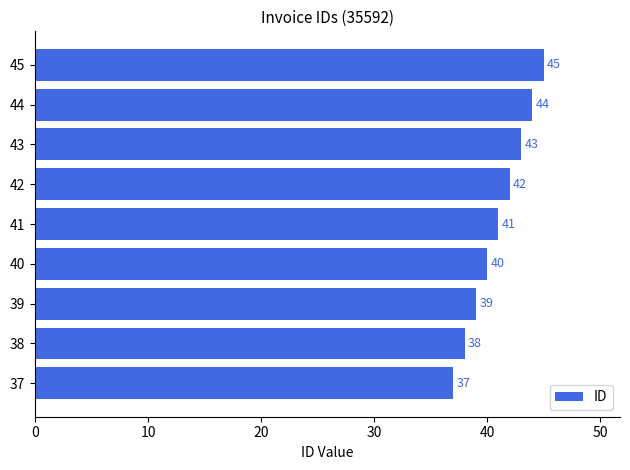

List the labels in order of value, largest first.

45, 44, 43, 42, 41, 40, 39, 38, 37